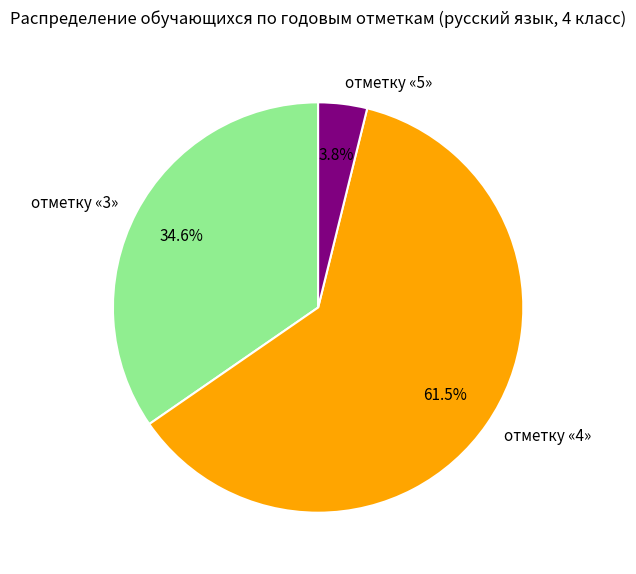

Do отметку «4» and отметку «3» together represent more than half of the pie?

Yes